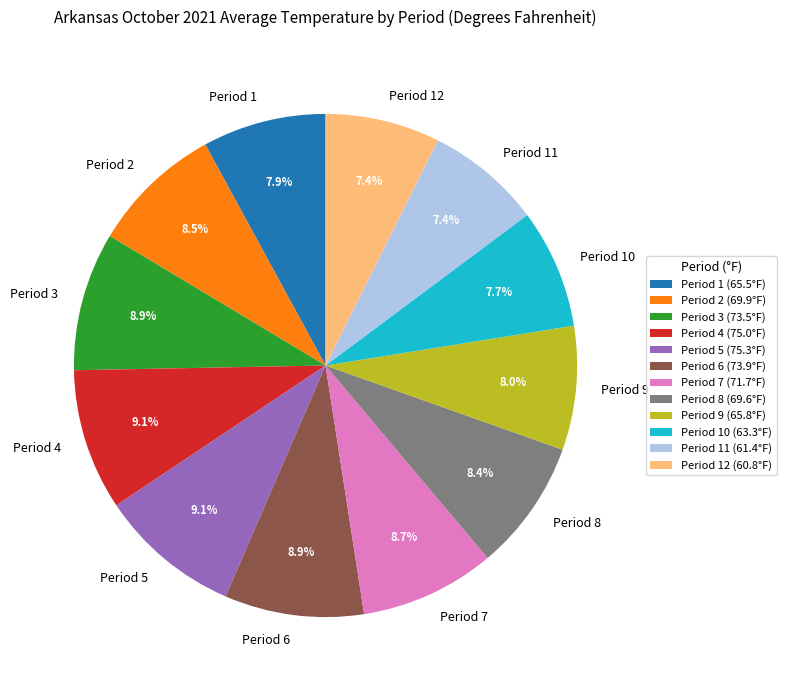

Between Period 7 and Period 12, which is larger?

Period 7